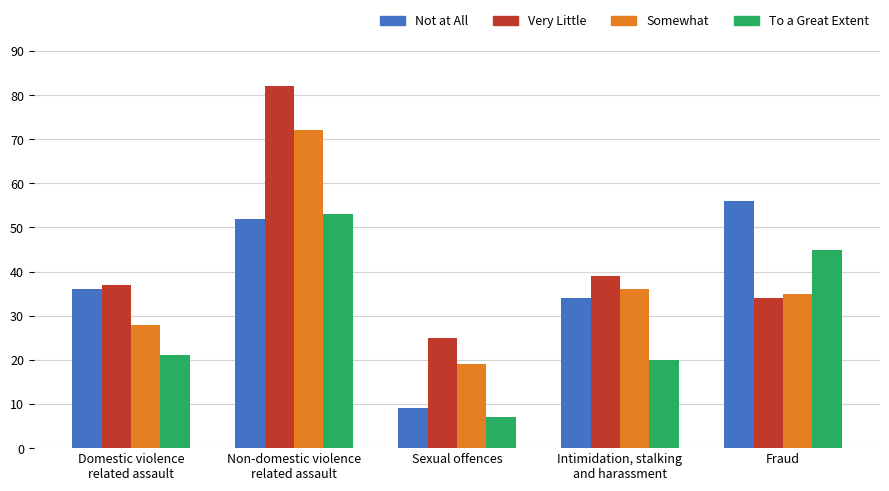

What is the difference between the highest and lowest values at Fraud?

22